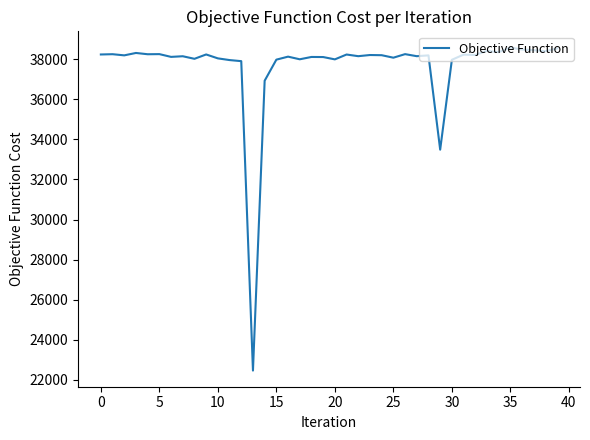

What is the greatest value displayed?

38585